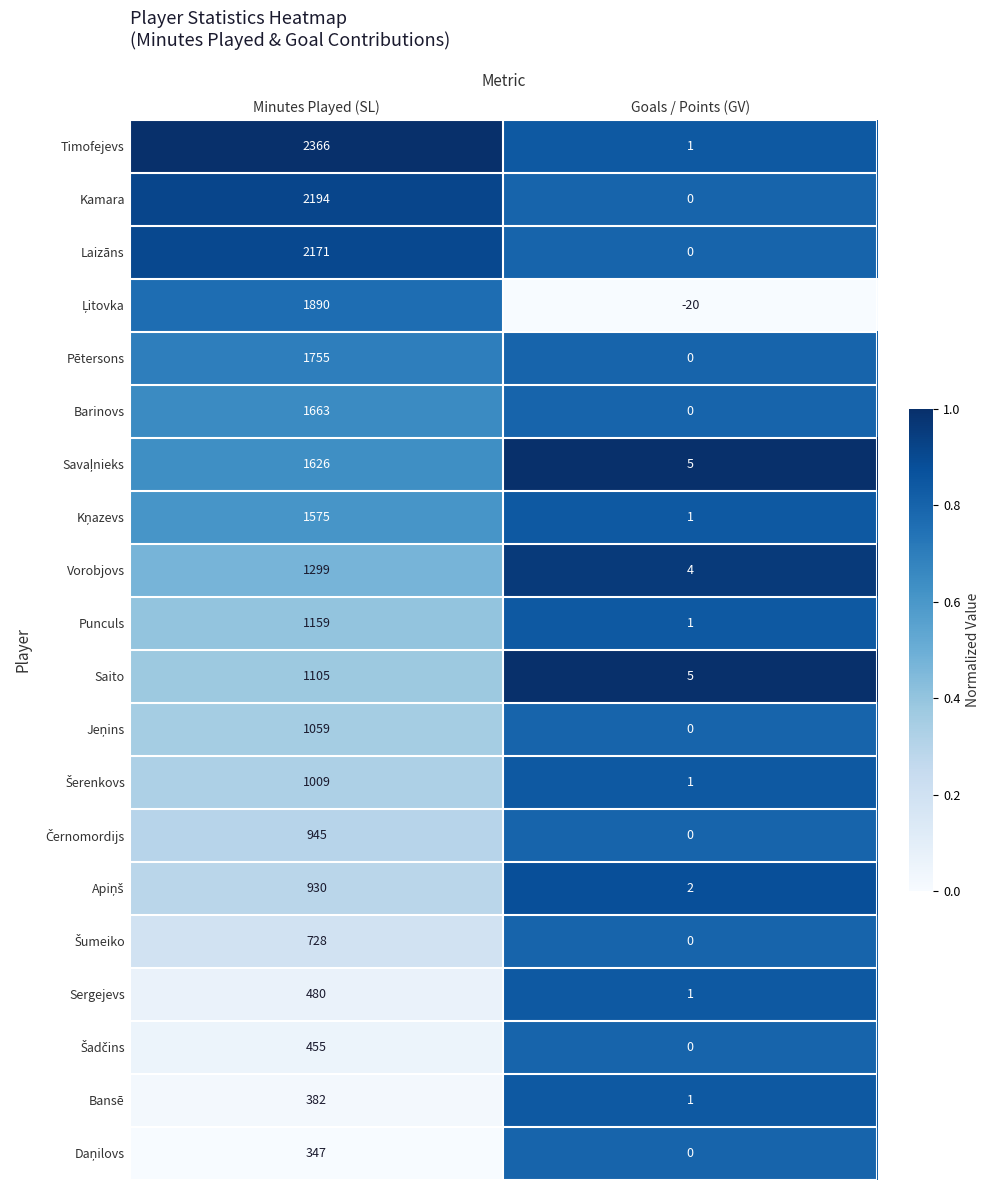

What is the smallest value displayed?

-20